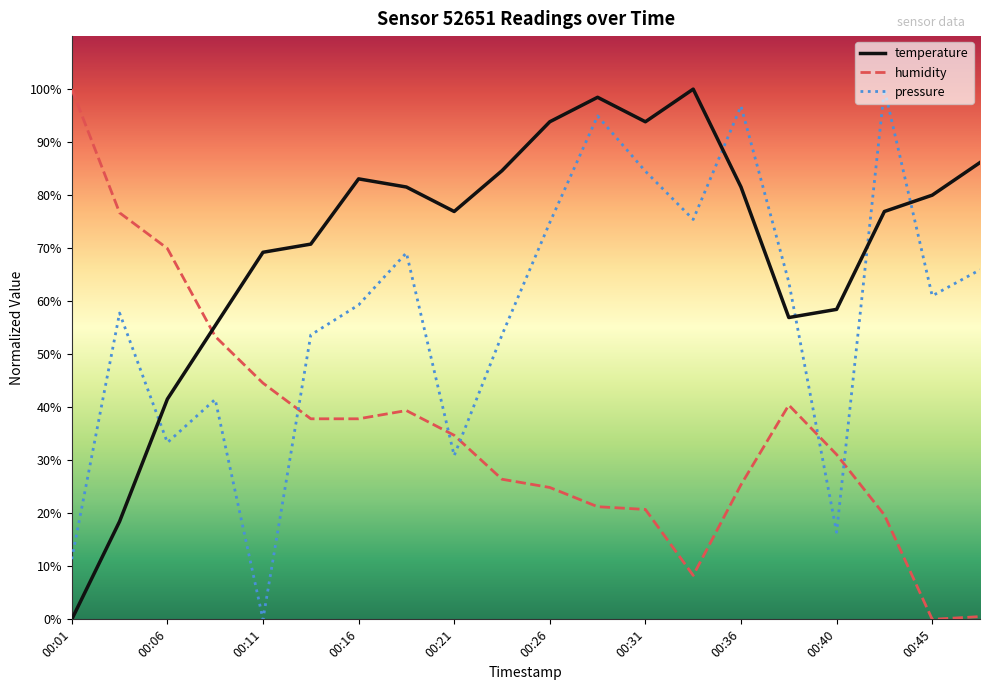

What is the difference between the maximum and minimum values in the temperature series?

100.0